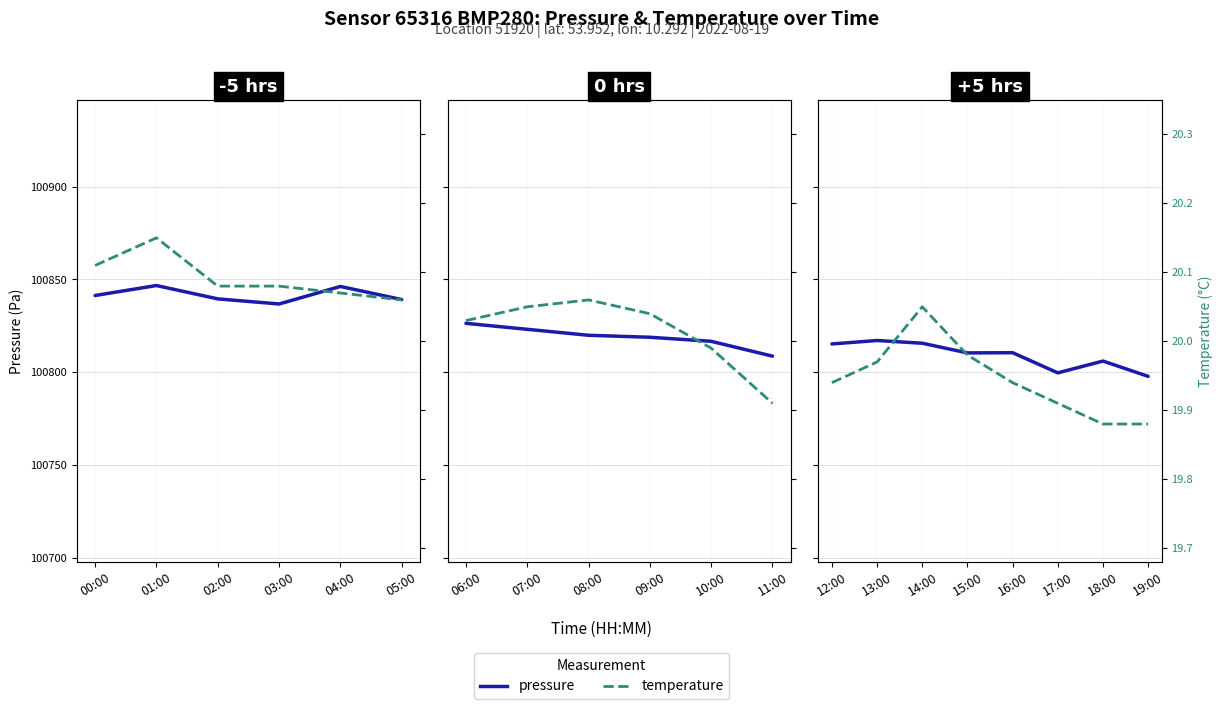

Does the chart have visible grid lines?

Yes